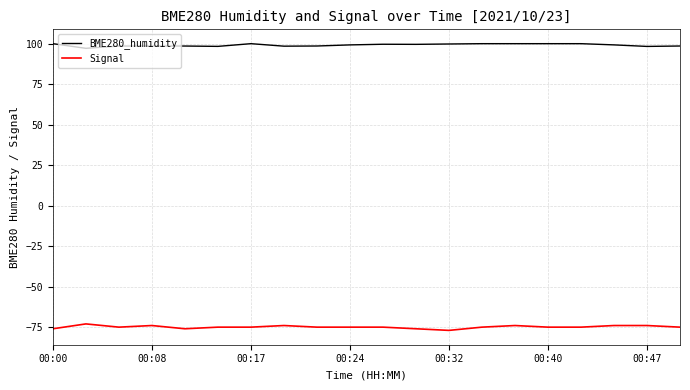

In BME280_humidity, how many points are lower than both neighbors (excluding endpoints)?

5